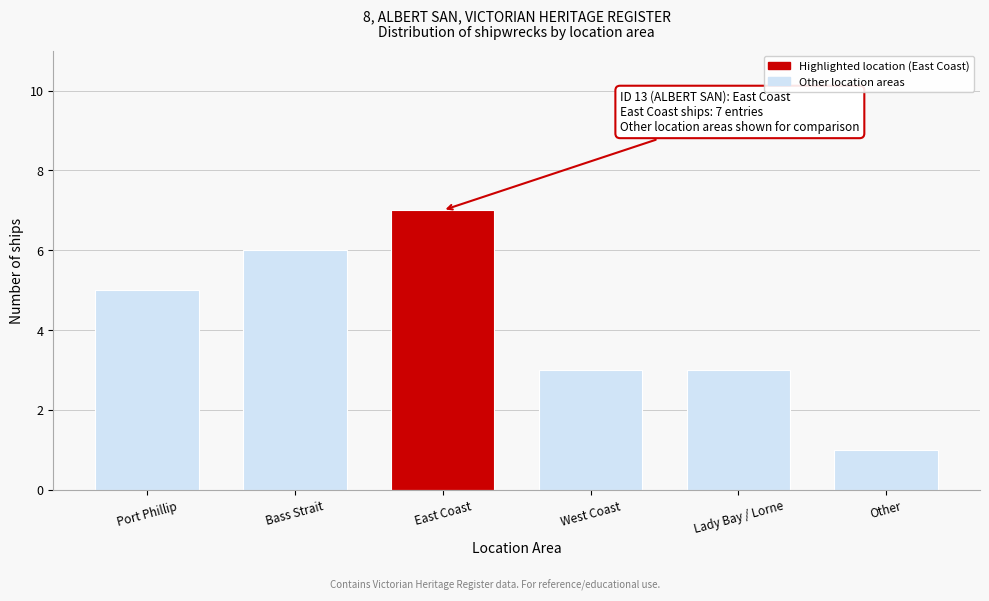

Reading right to left, extract all data points from this chart.

Other=1	Lady Bay / Lorne=3	West Coast=3	East Coast=7	Bass Strait=6	Port Phillip=5